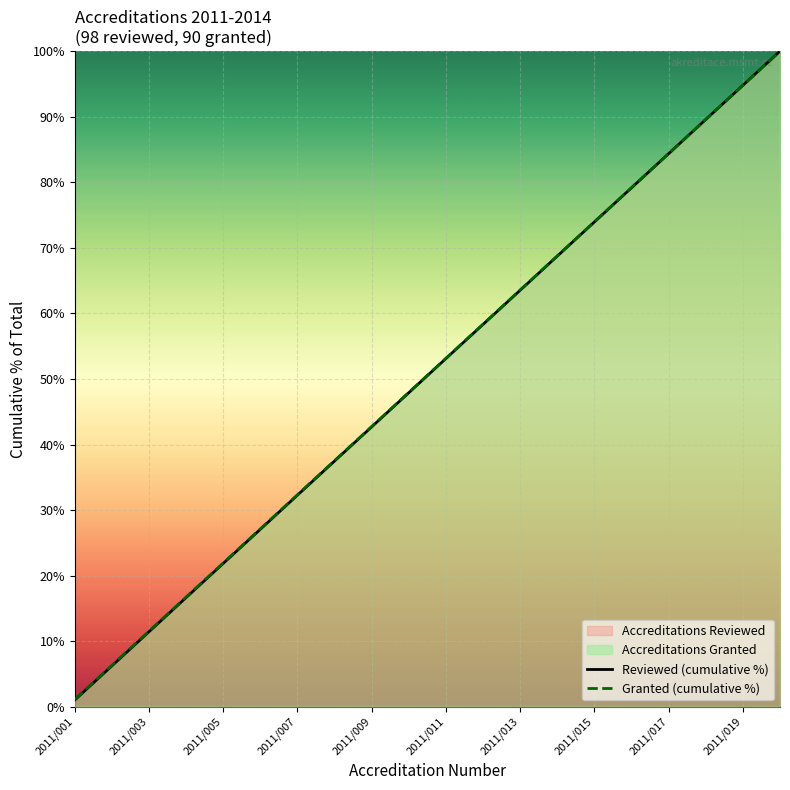

What is the total value across all series at 2011/003?

23.0